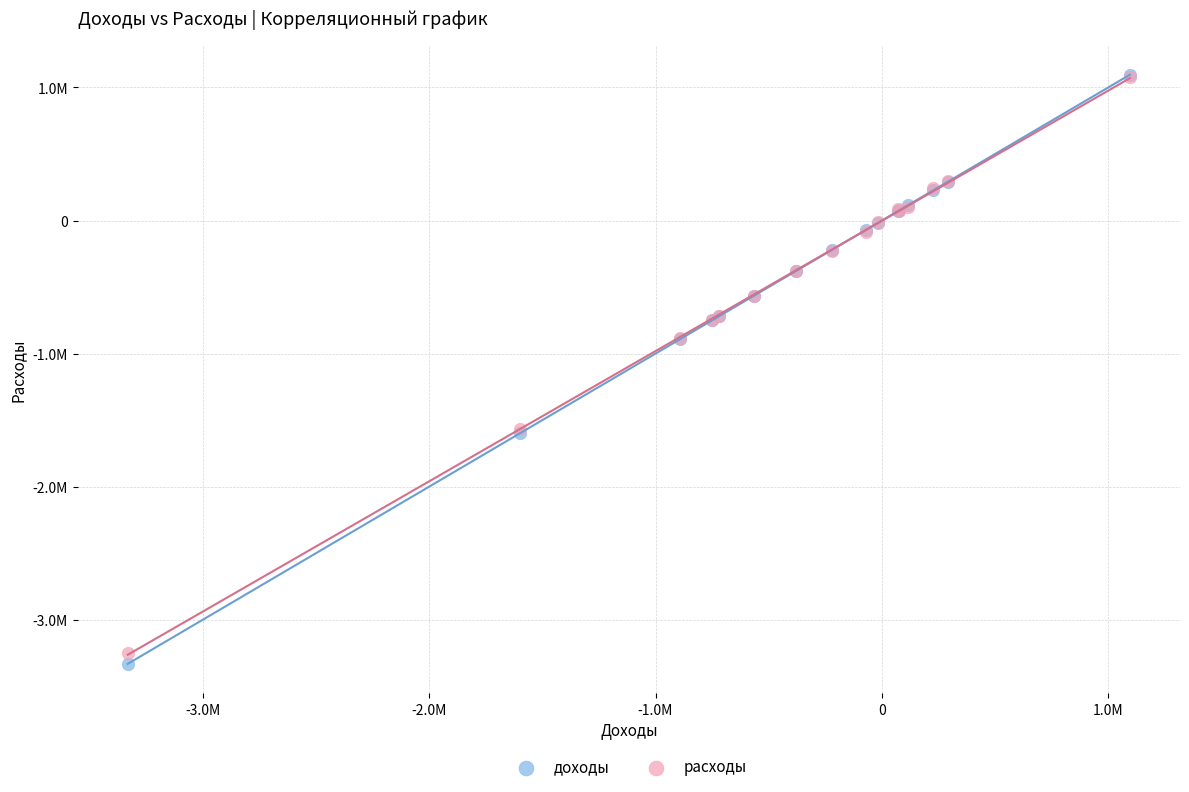

Which series contains the lowest Y value?

доходы